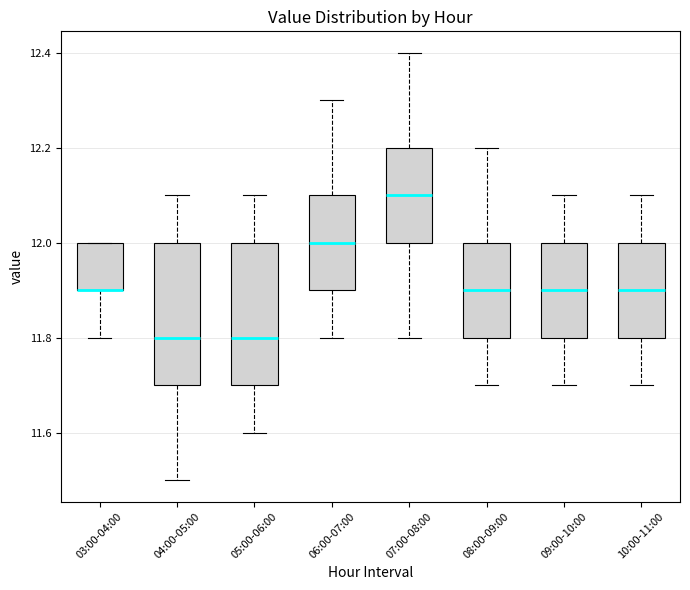

Reading left to right, transcribe this box plot: for each box, give where its median line is, the range the box spans, and where its two whiskers end, as read against the y-axis. The values are not printed on the chart, so give them approximately, as read against the axis.

03:00-04:00: median 11.9 (drawn on the box's lower edge), box 11.9 to 12.0, whiskers 11.8 to 12.0
04:00-05:00: median 11.8, box 11.7 to 12.0, whiskers 11.5 to 12.1
05:00-06:00: median 11.8, box 11.7 to 12.0, whiskers 11.6 to 12.1
06:00-07:00: median 12.0, box 11.9 to 12.1, whiskers 11.8 to 12.3
07:00-08:00: median 12.1, box 12.0 to 12.2, whiskers 11.8 to 12.4
08:00-09:00: median 11.9, box 11.8 to 12.0, whiskers 11.7 to 12.2
09:00-10:00: median 11.9, box 11.8 to 12.0, whiskers 11.7 to 12.1
10:00-11:00: median 11.9, box 11.8 to 12.0, whiskers 11.7 to 12.1